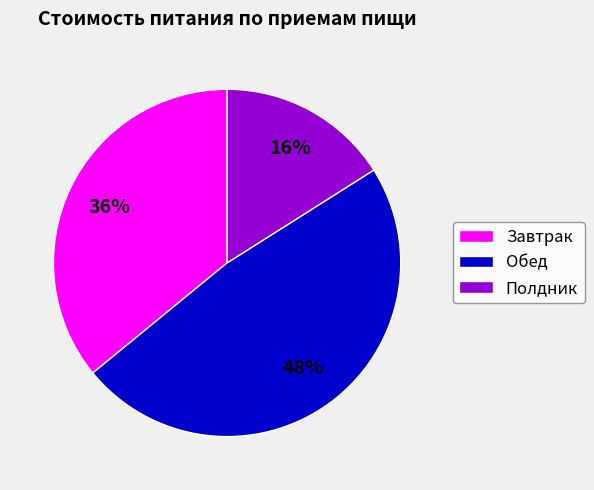

Is it true that Полдник is 8% of the pie?

False